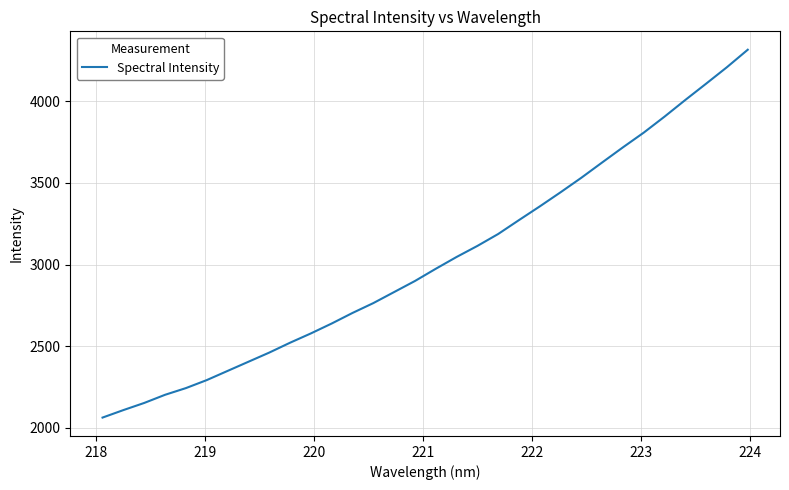

What is the greatest value displayed?

4314.7